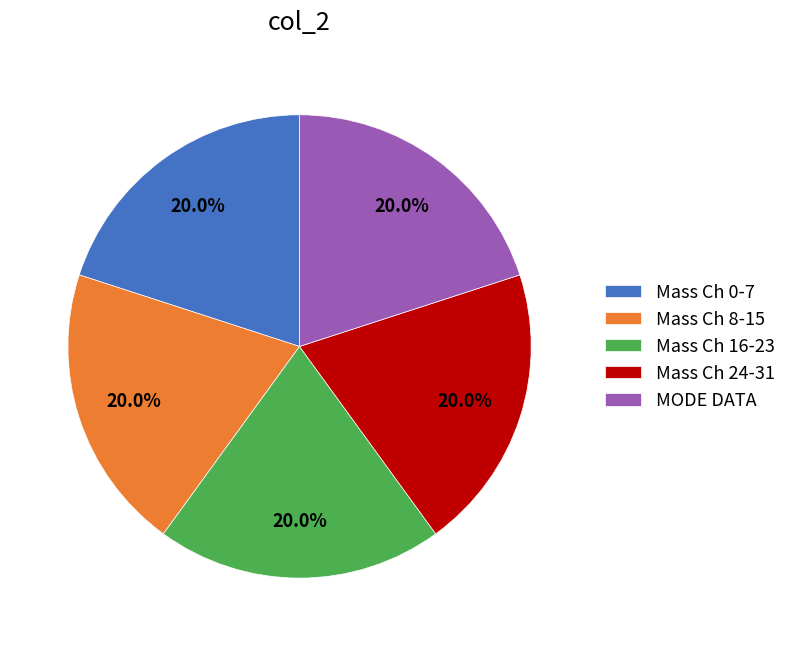

Is there a majority slice in this chart?

No